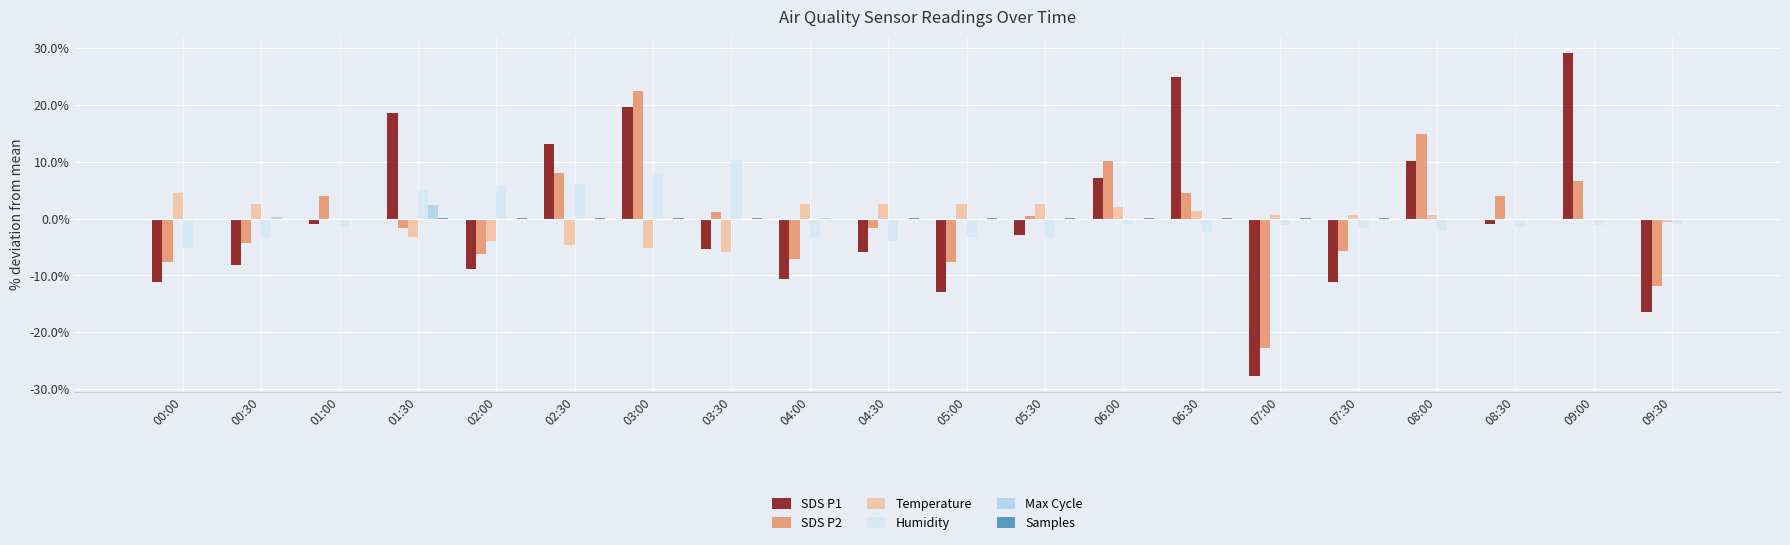

Which category has the highest value across all series?

09:00